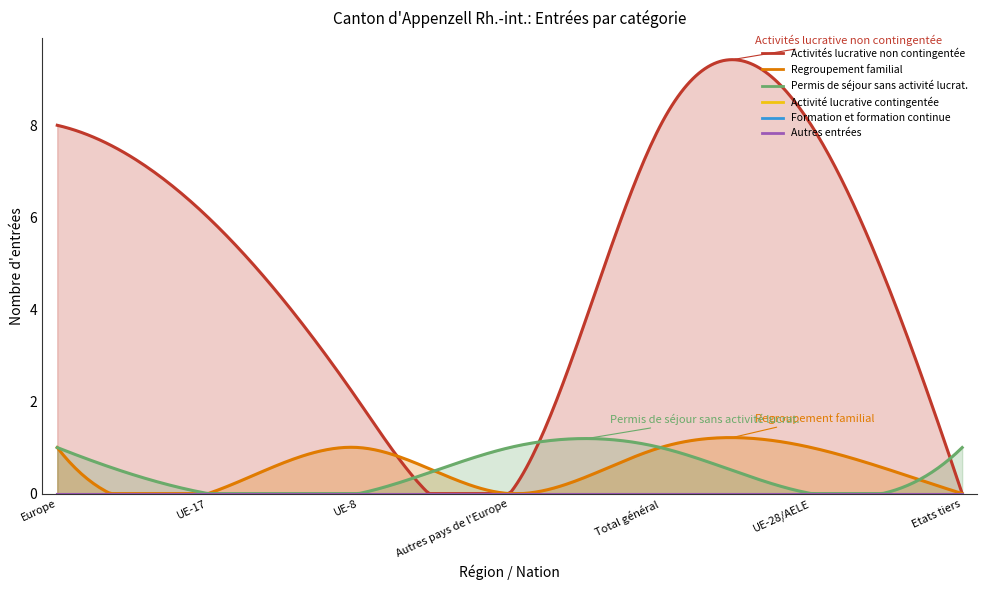

How many lines are shown in the chart?

6